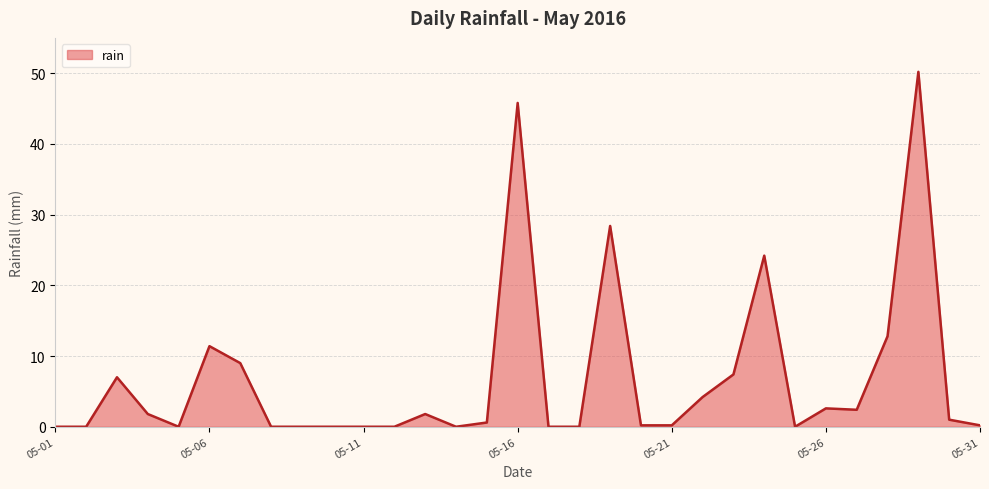

What is the maximum value shown in the chart?

50.2